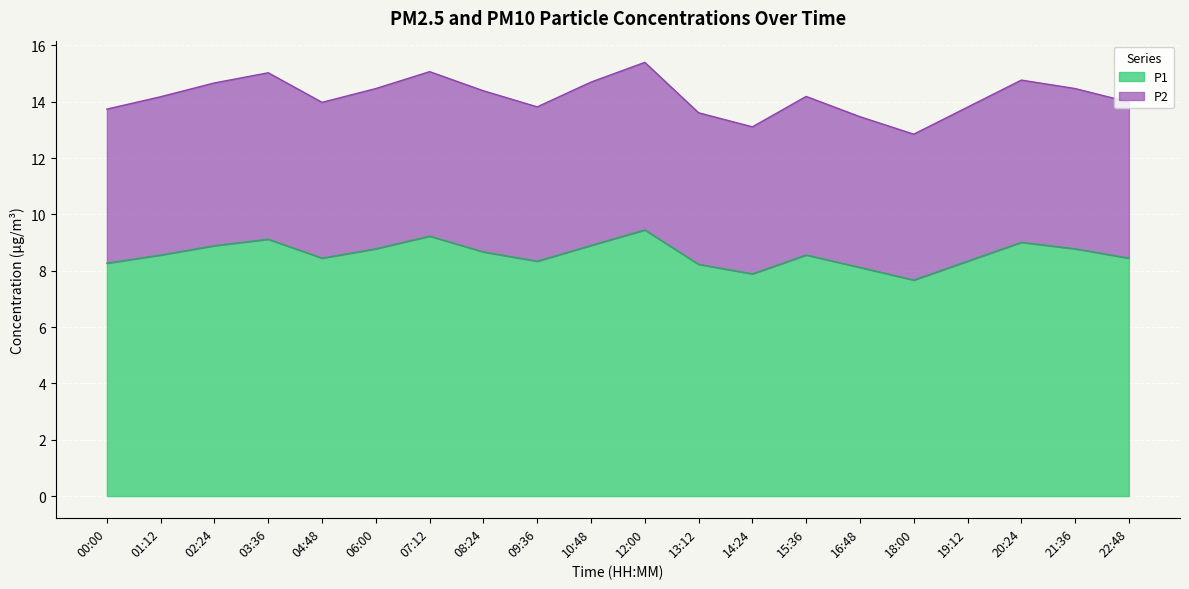

Reading right to left, list all the values displayed in this chart.

P1: 22:48=8.4	21:36=8.8	20:24=9.0	19:12=8.3	18:00=7.7	16:48=8.1	15:36=8.6	14:24=7.9	13:12=8.2	12:00=9.4	10:48=8.9	09:36=8.3	08:24=8.7	07:12=9.2	06:00=8.8	04:48=8.4	03:36=9.1	02:24=8.9	01:12=8.6	00:00=8.3
P2: 22:48=14.0	21:36=14.5	20:24=14.8	19:12=13.8	18:00=12.8	16:48=13.5	15:36=14.2	14:24=13.1	13:12=13.6	12:00=15.4	10:48=14.7	09:36=13.8	08:24=14.4	07:12=15.1	06:00=14.5	04:48=14.0	03:36=15.0	02:24=14.7	01:12=14.2	00:00=13.7